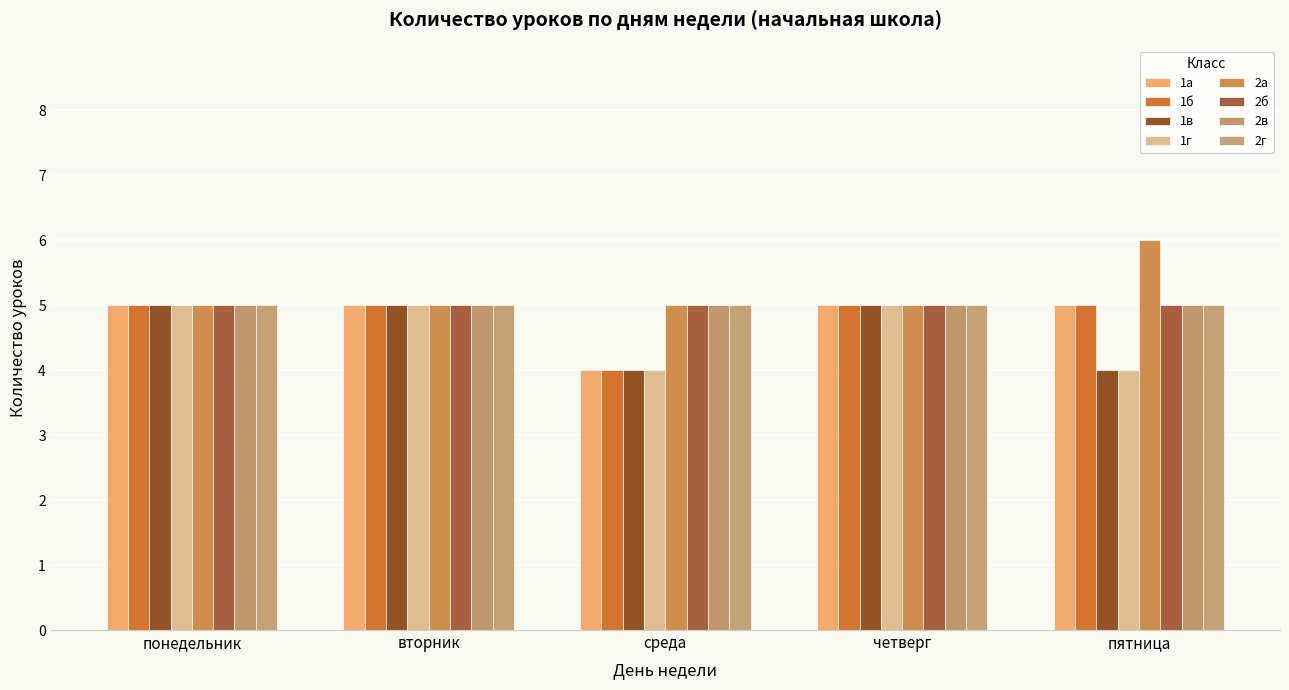

Is the value of 1а at понедельник greater than the value of 1г at понедельник?

No